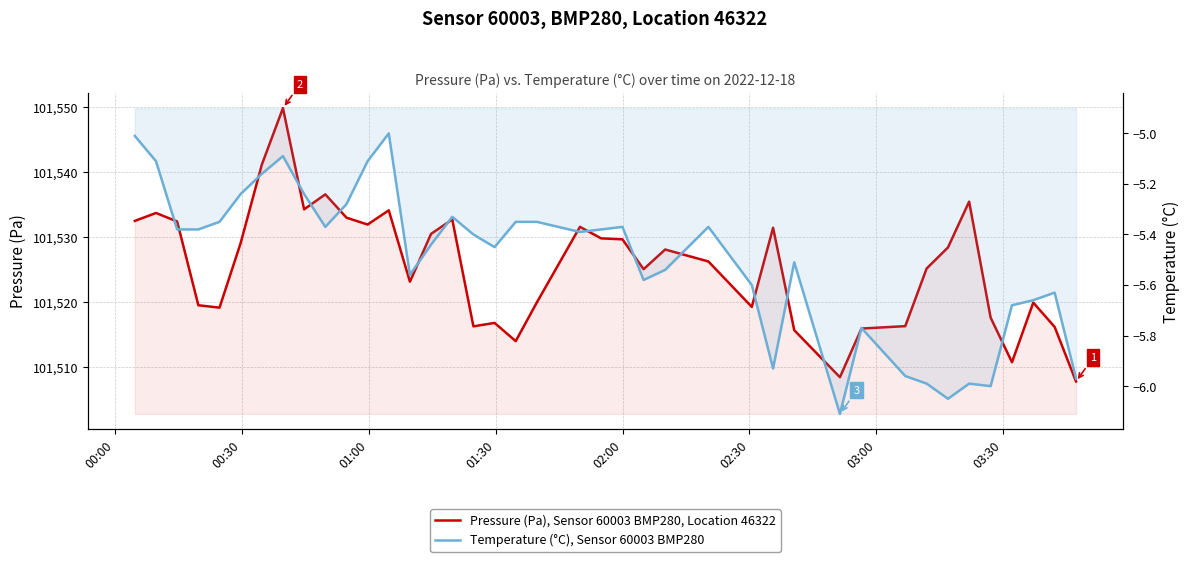

Reading left to right, what are all the values shown in this chart?

Pressure (Pa), Sensor 60003 BMP280, Location 46322: 101532.5	101533.7	101532.4	101519.5	101519.1	101529.1	101541.2	101549.9	101534.3	101536.6	101533.0	101531.9	101534.1	101523.1	101530.5	101532.7	101516.2	101516.8	101514.0	101519.9	101531.6	101529.8	101529.7	101525.1	101528.1	101526.2	101519.2	101531.4	101515.7	101508.4	101515.9	101516.3	101525.2	101528.4	101535.5	101517.6	101510.7	101519.9	101516.2	101507.8
Temperature (°C), Sensor 60003 BMP280: -5.0	-5.1	-5.4	-5.4	-5.3	-5.2	-5.2	-5.1	-5.2	-5.4	-5.3	-5.1	-5.0	-5.6	-5.4	-5.3	-5.4	-5.5	-5.3	-5.3	-5.4	-5.4	-5.4	-5.6	-5.5	-5.4	-5.6	-5.9	-5.5	-6.1	-5.8	-6.0	-6.0	-6.0	-6.0	-6.0	-5.7	-5.7	-5.6	-6.0